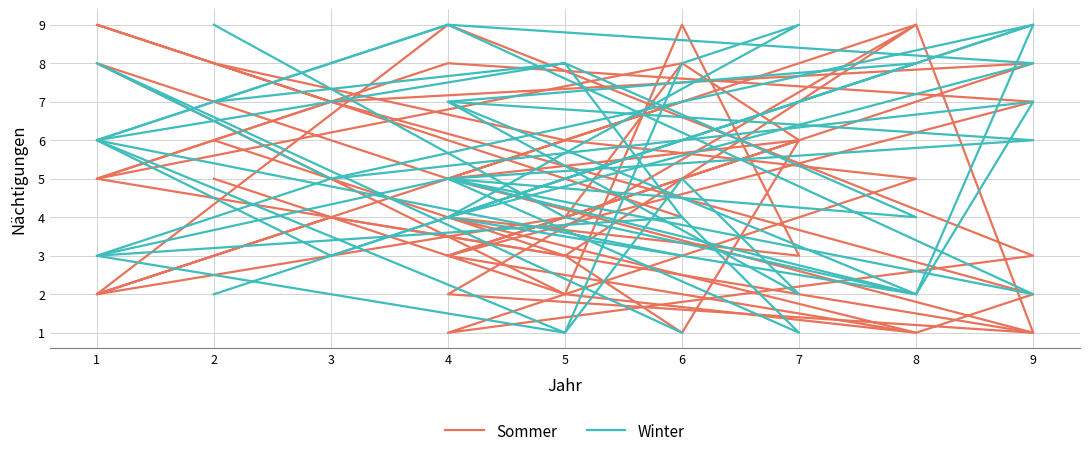

Reading left to right, transcribe all the data shown in this chart.

Sommer: 6	3	9	2	1	5	8	2	9	3	4	1	2	7	5	8
Winter: 7	8	4	5	2	9	6	8	4	1	5	2	9	3	6	3